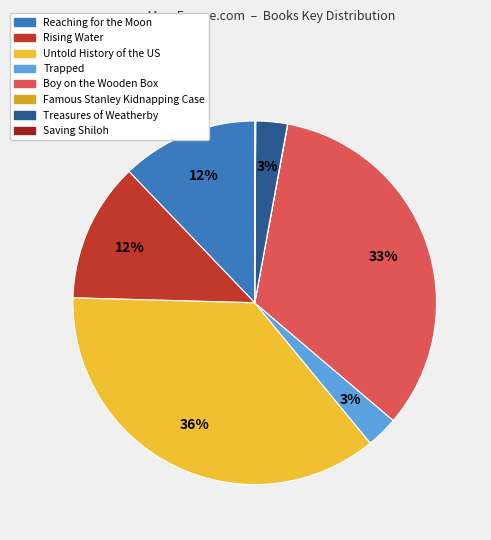

What is the ratio of the value at Untold History of the US to the value at Boy on the Wooden Box?

1.1